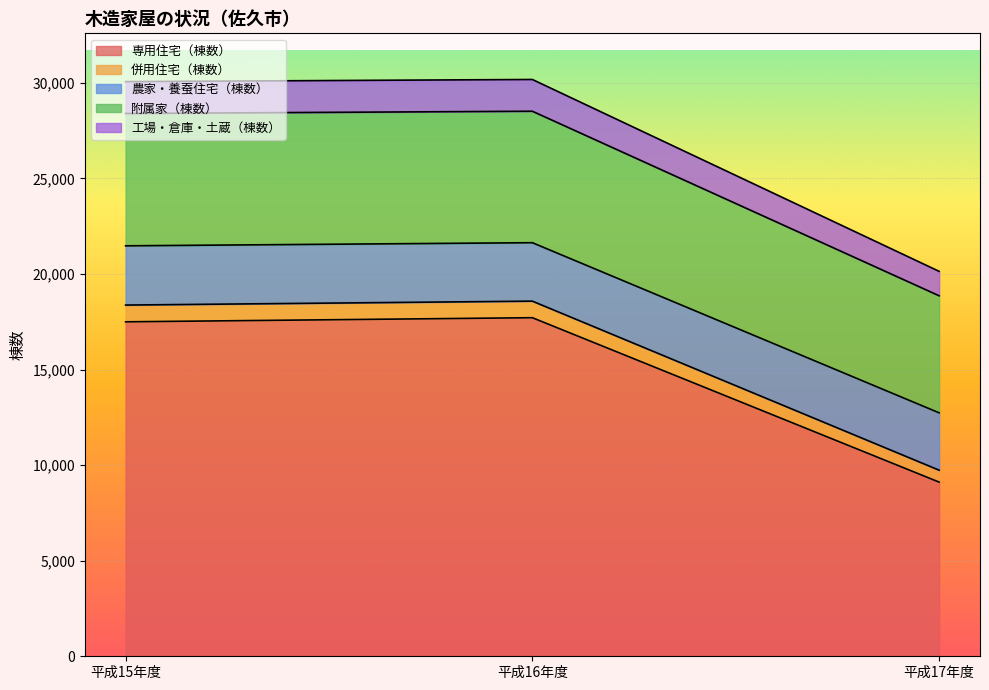

What is the difference between the second highest and minimum values in the 専用住宅（棟数） series?

8387